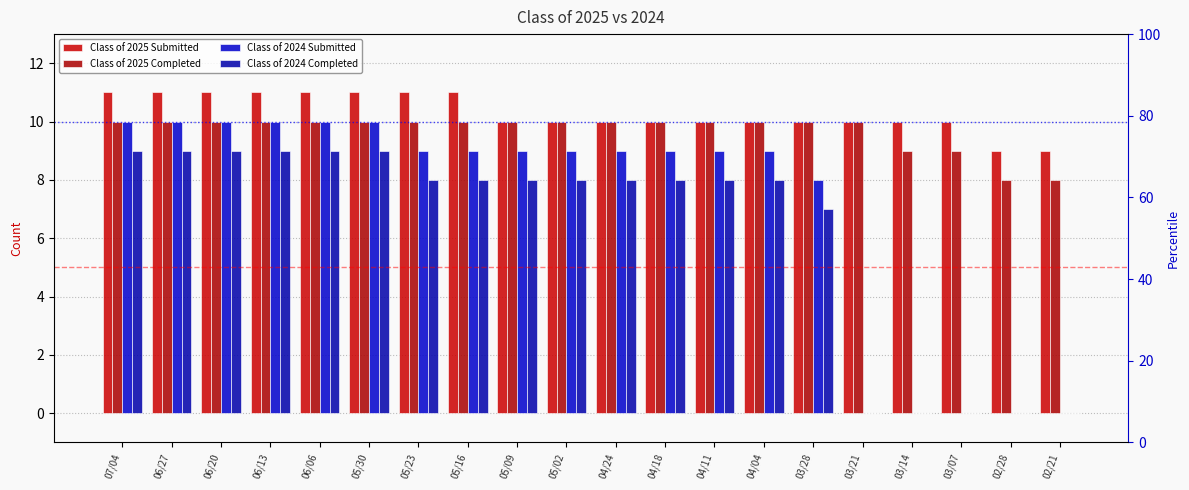

Is the value of Class of 2025 Completed at 05/30 greater than the value of Class of 2025 Submitted at 05/02?

No